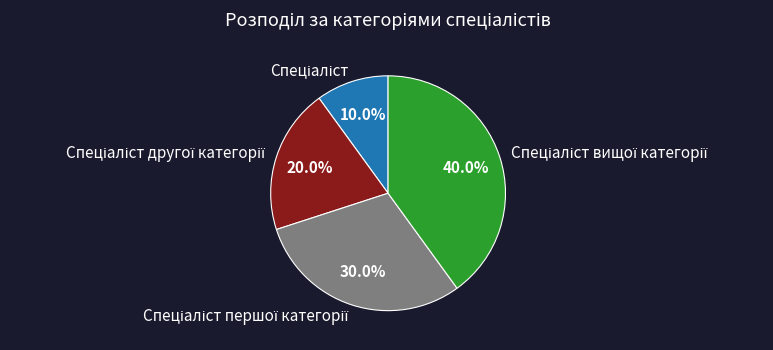

Count the number of slices in the pie.

4